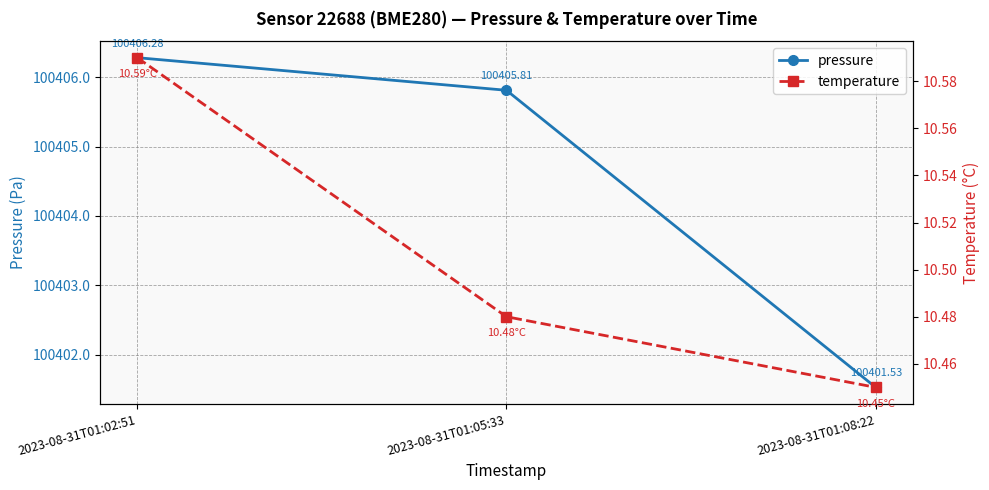

What is the label of the 1st point from the right?

2023-08-31T01:08:22